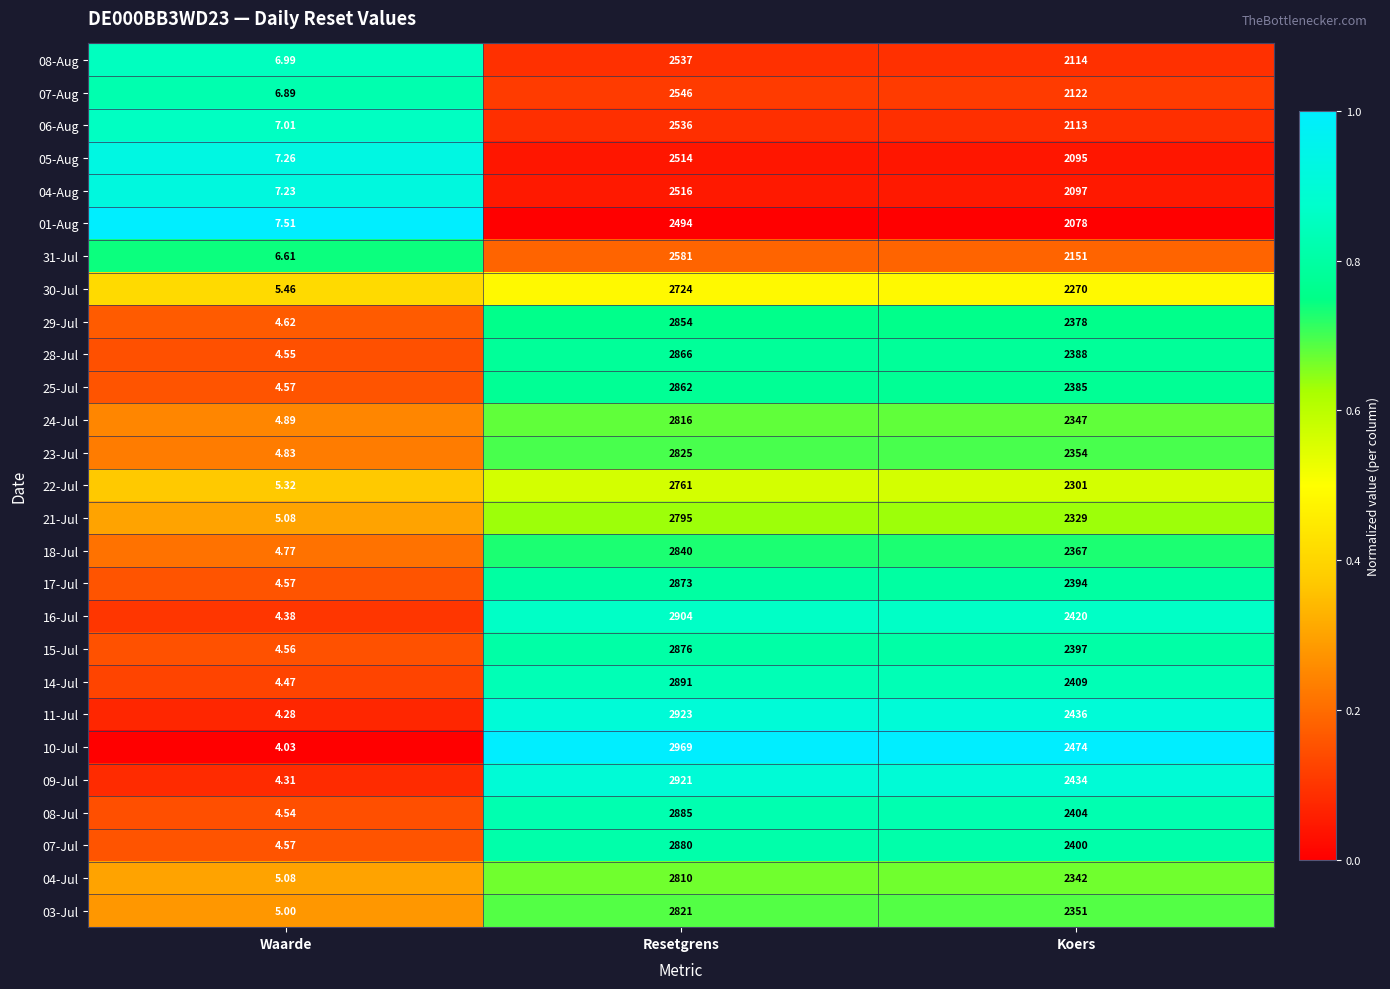

Which category has the highest value across all series?

Resetgrens